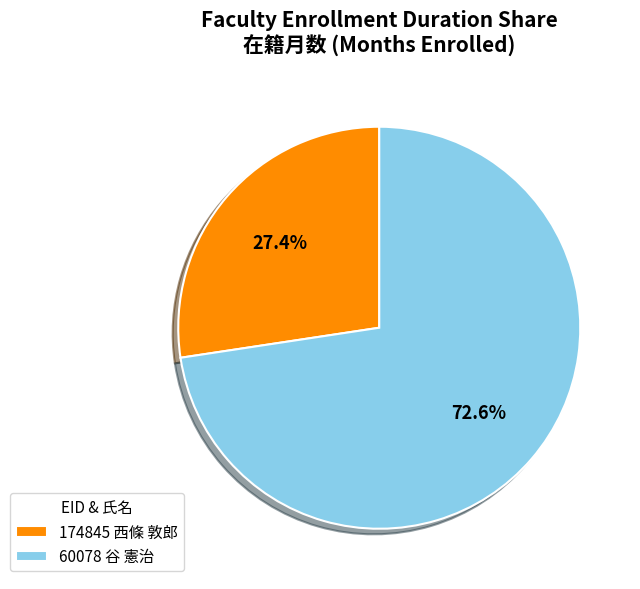

Which category has the smallest portion of the pie?

174845 西條 敦郎